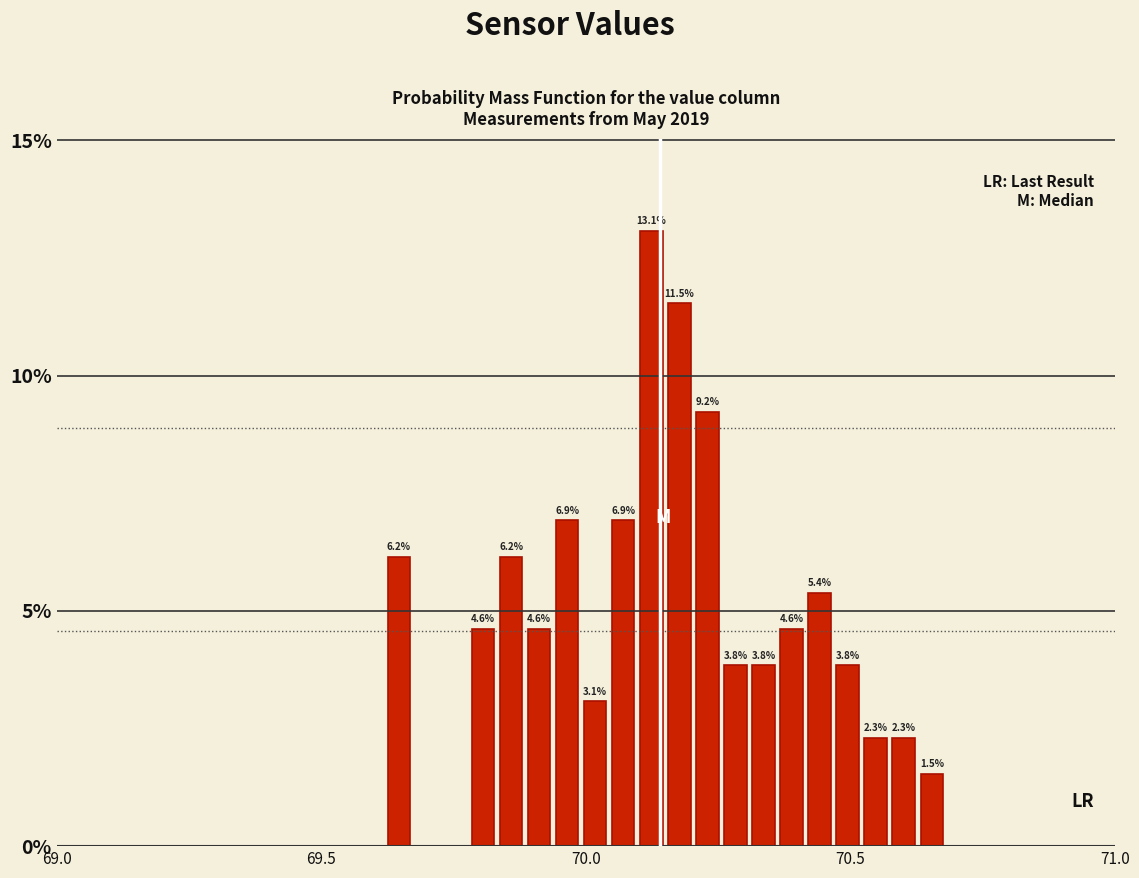

Read against the x-axis, roughly where is the centre of the tallest bar?

70.10